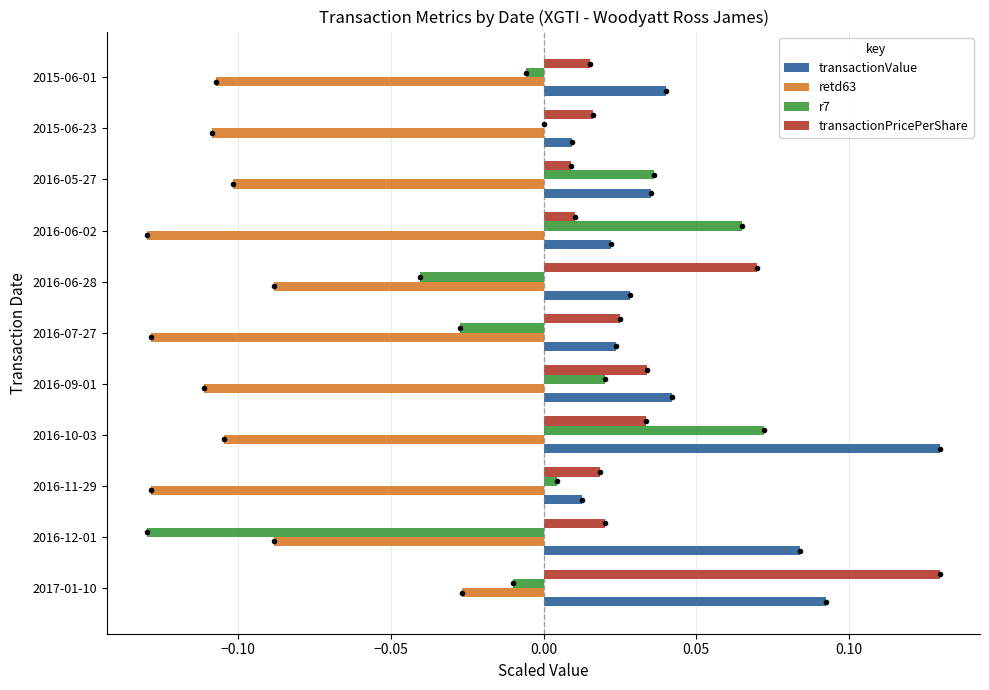

Which series changed the most between 2017-01-10 and 2016-06-28?

transactionValue